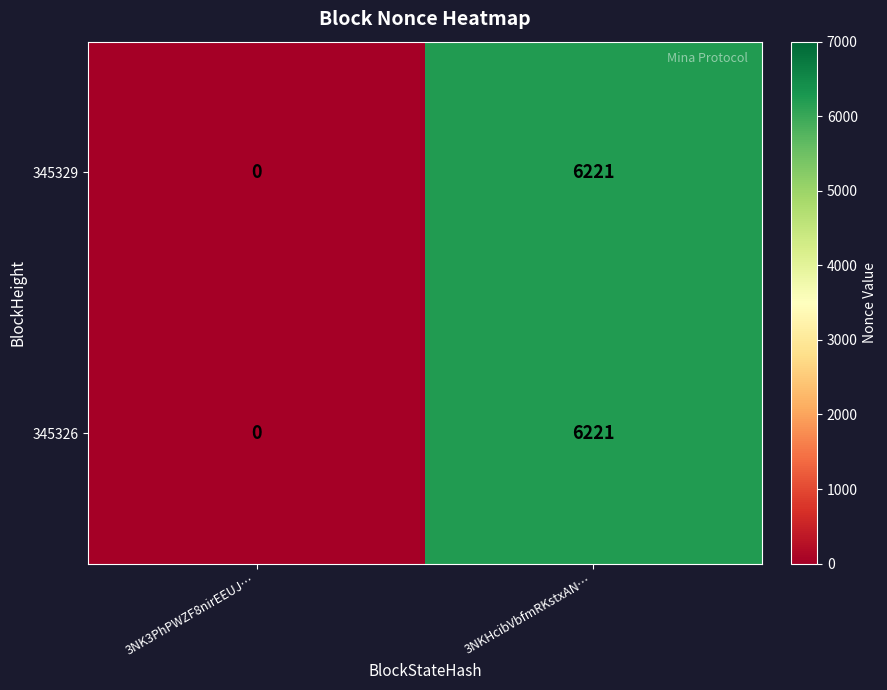

What is the difference between the 345329 values at 3NKHcibVbfmRKstxAN… and 3NK3PhPWZF8nirEEUJ…?

6221